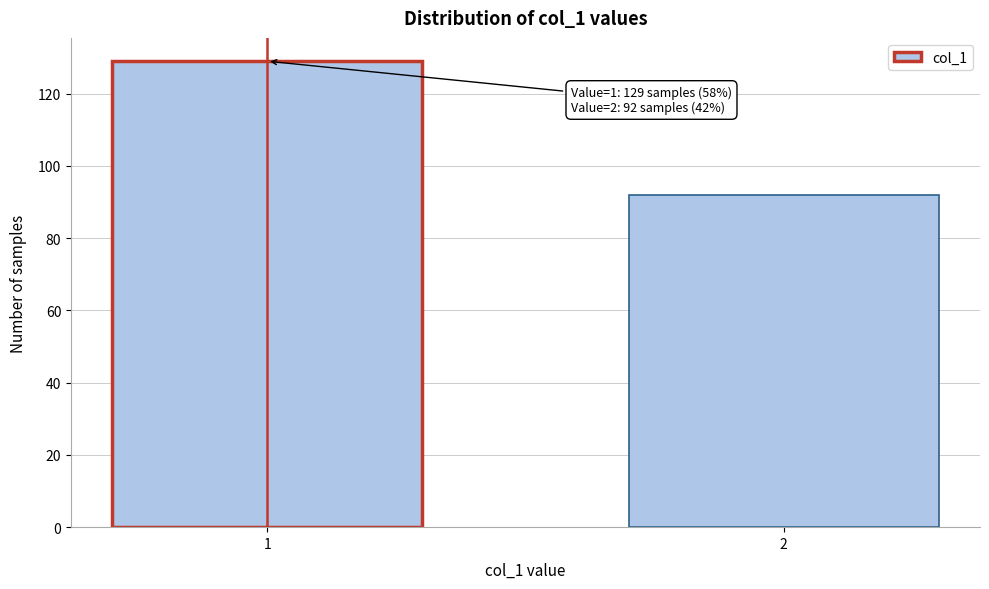

Reading left to right, transcribe all the data shown in this chart.

1=129	2=92